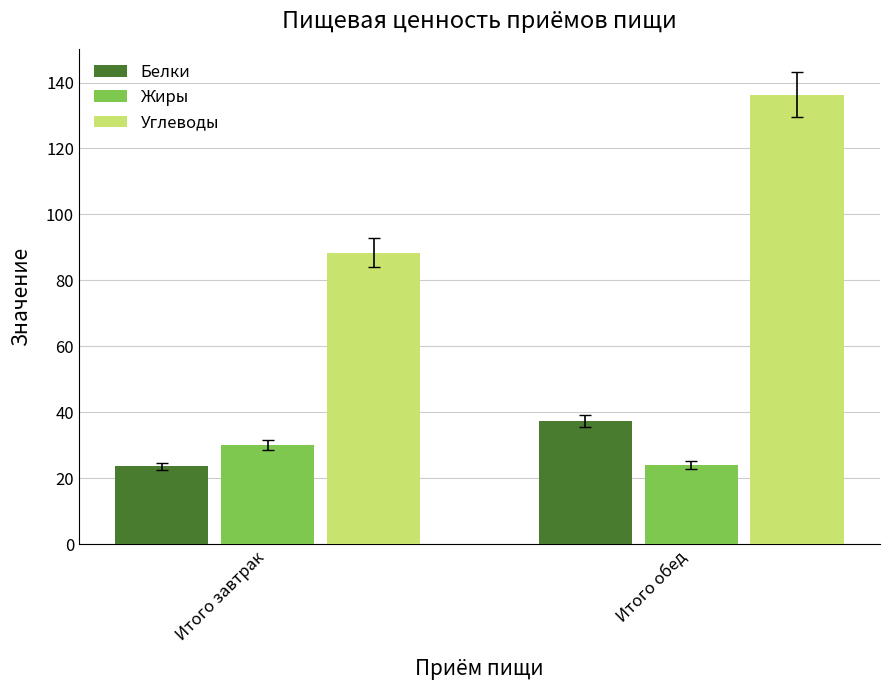

Rank the series by their maximum value, from lowest to highest.

Жиры, Белки, Углеводы